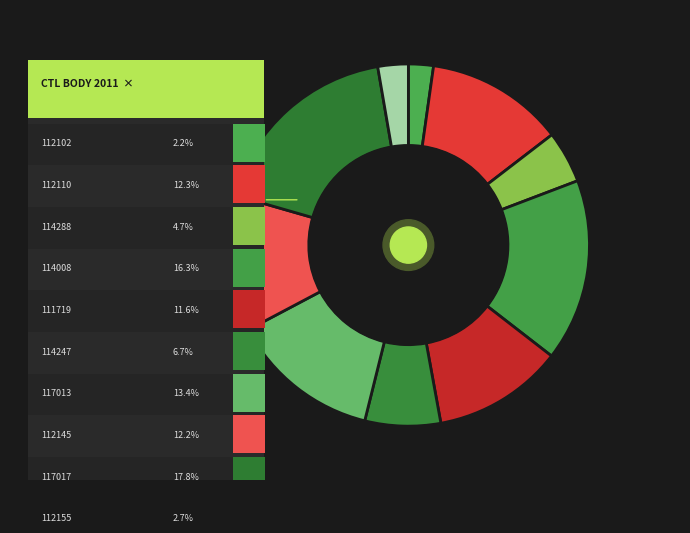

How many segments does this pie chart have?

10